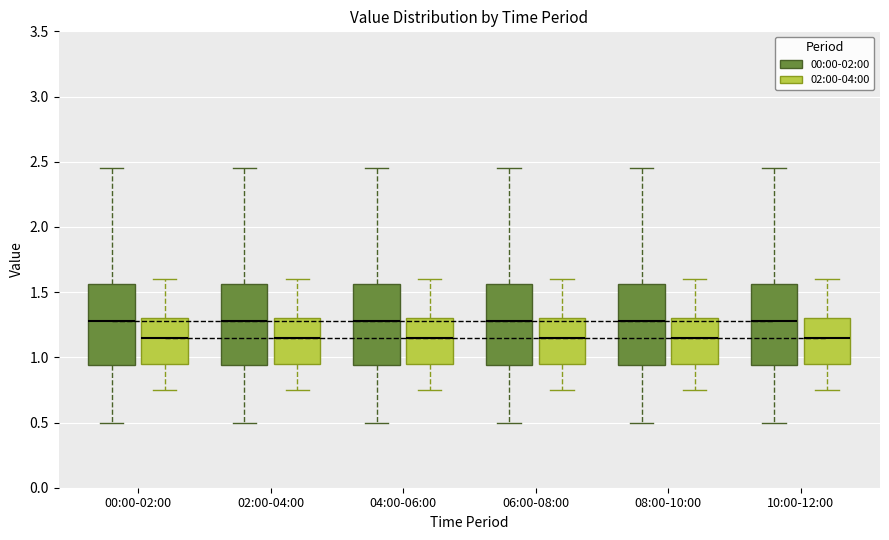

Where does the lower whisker of the box for 04:00-06:00 (02:00-04:00) end on the y-axis? The values are not printed on the chart, so give them approximately, as read against the axis.

0.75